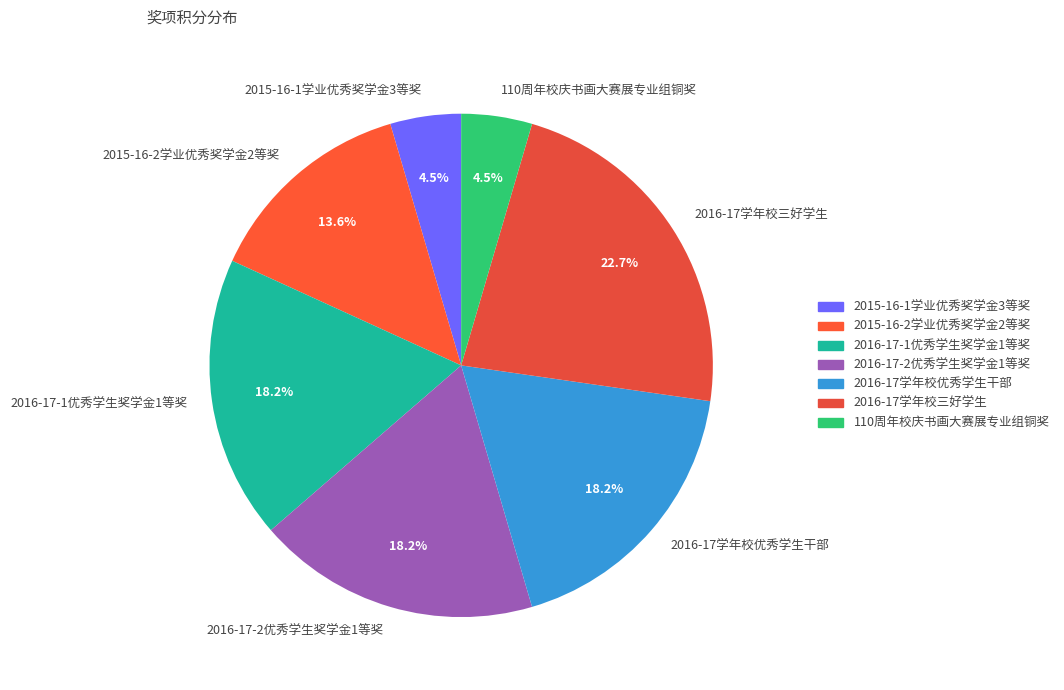

To the nearest percent, what is the difference between the largest and smallest slice percentages?

18%